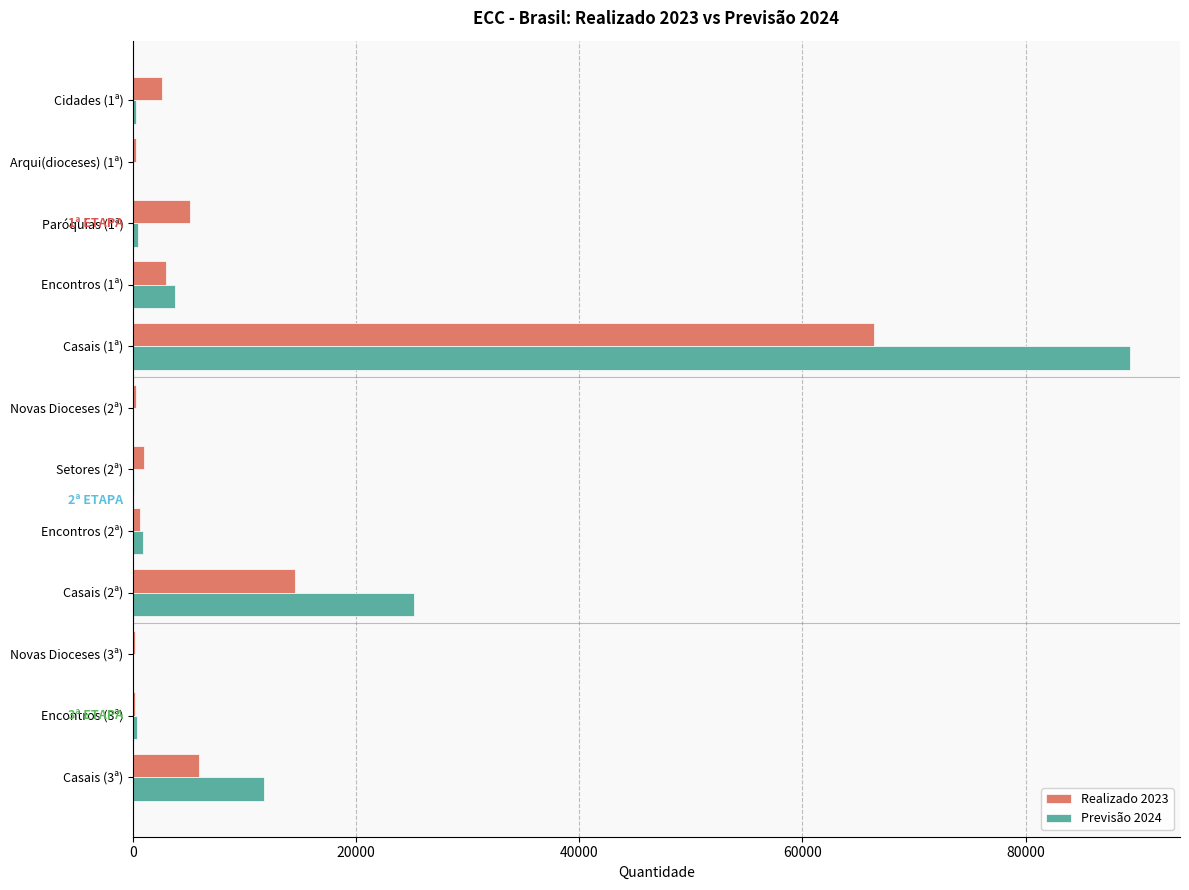

Which category has the highest value across all series?

Casais (1ª)